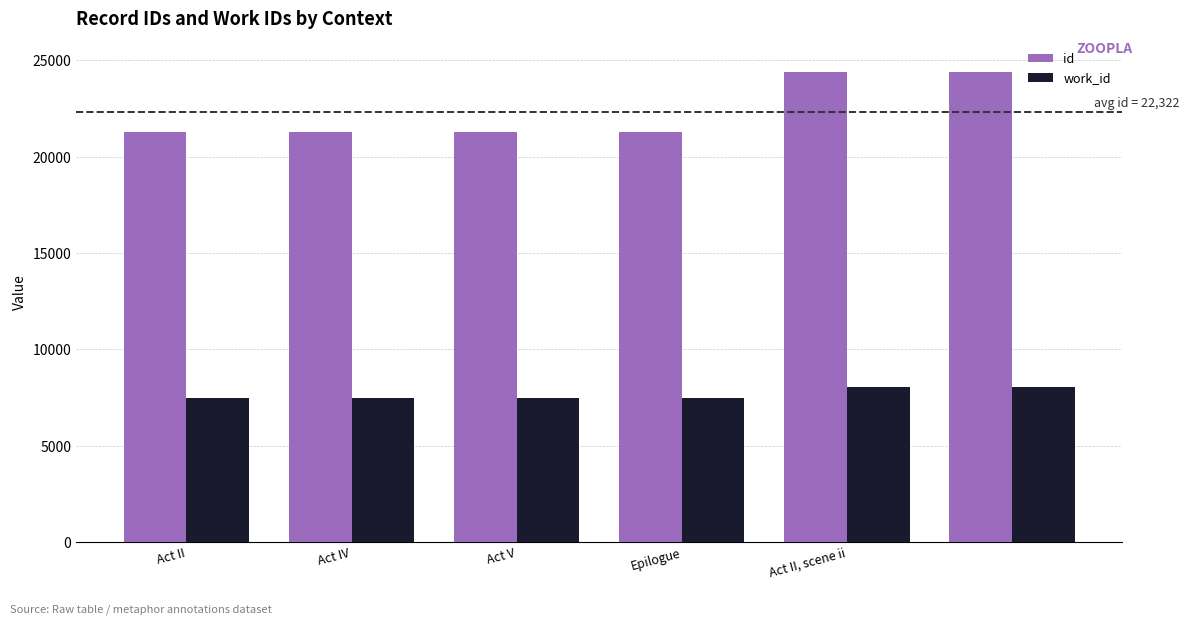

Which series has the largest total across all categories?

id